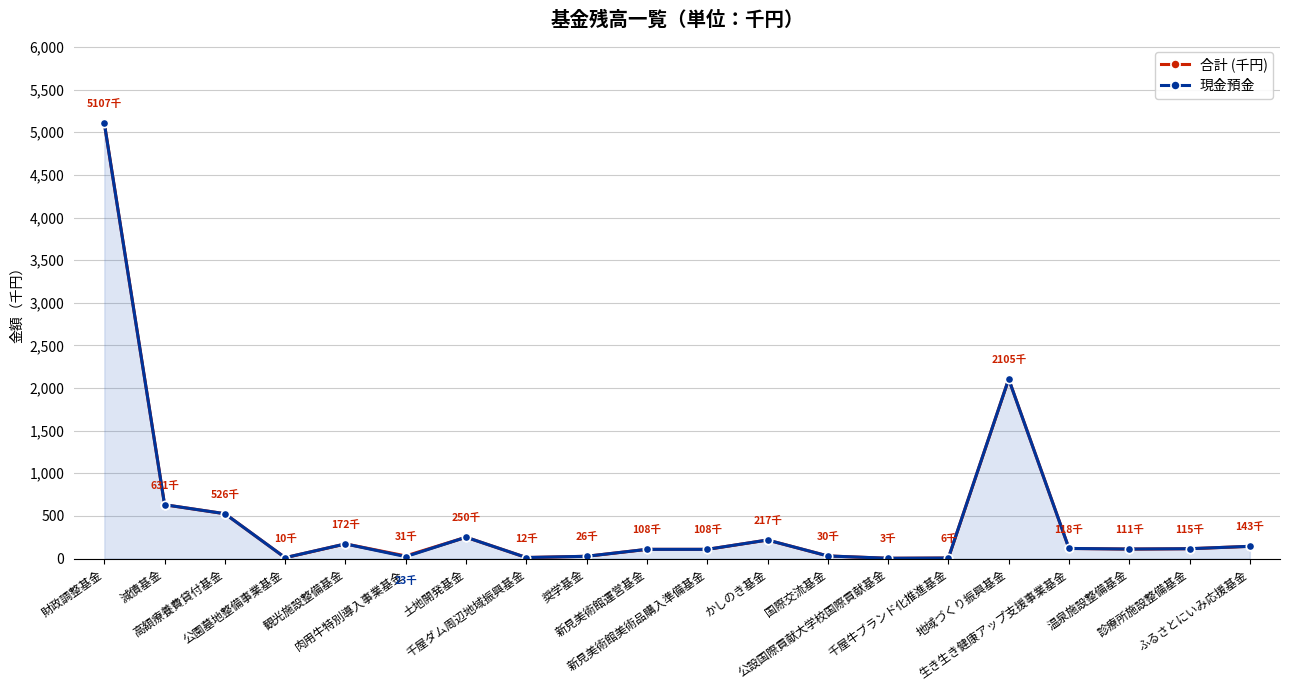

Read the 現金預金 value at かしのき基金.

217234